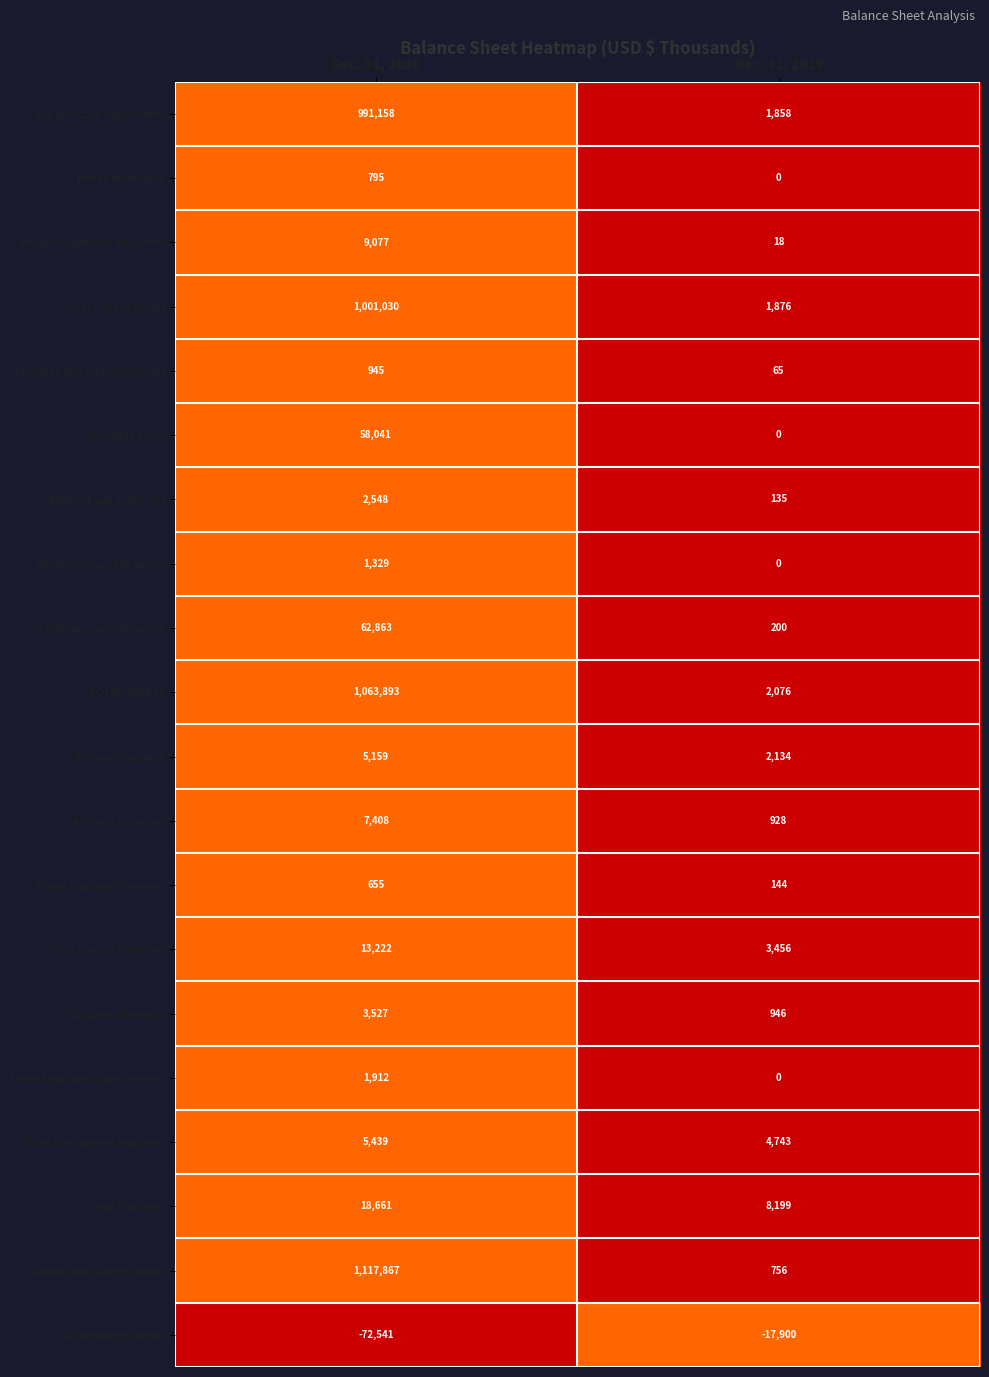

Which series changed the most between Dec. 31, 2020 and Dec. 31, 2019?

Additional paid-in capital